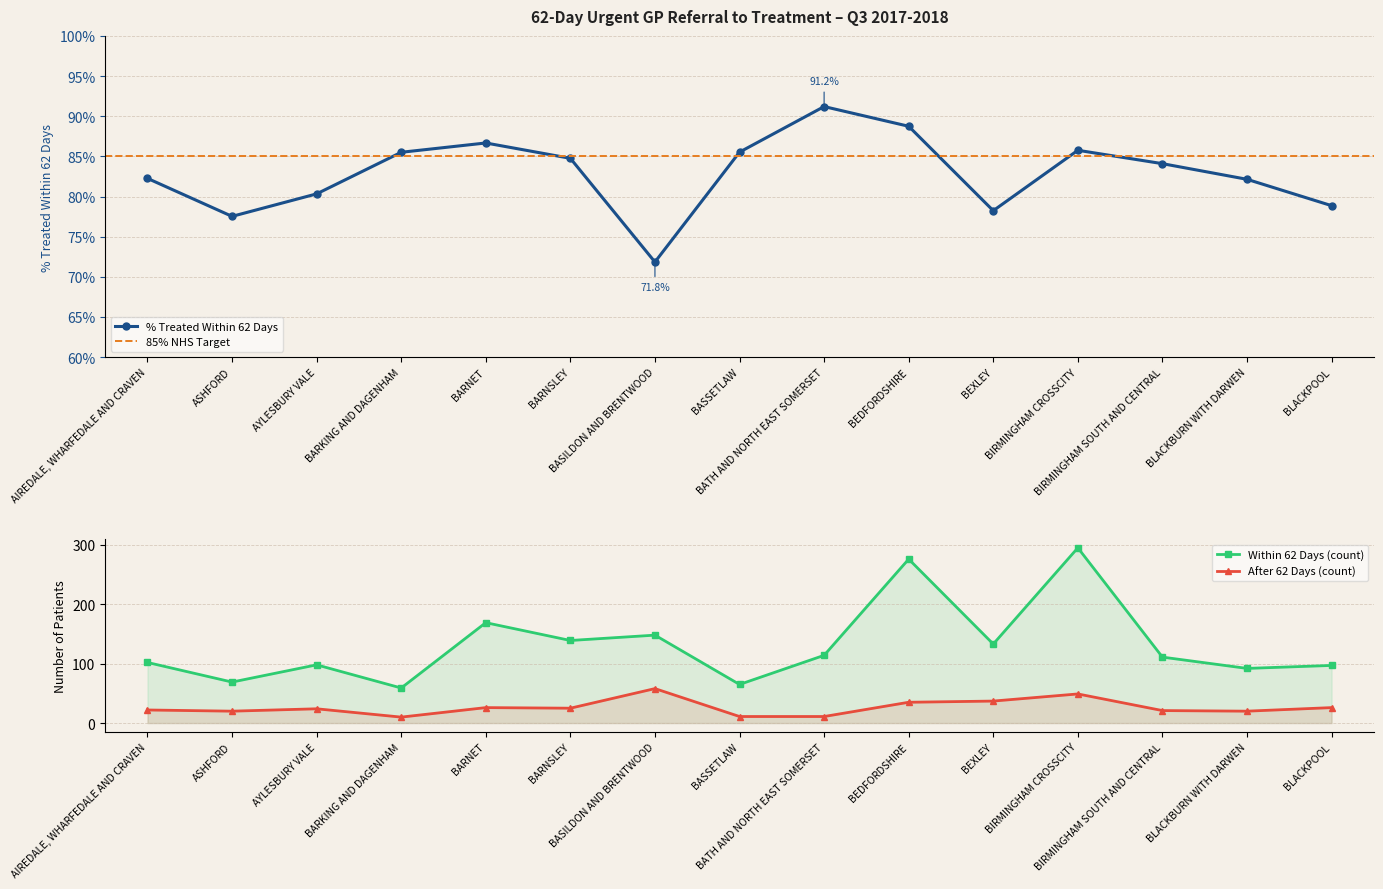

True or false: Within 62 Days (count) and After 62 Days (count) intersect in this chart.

False